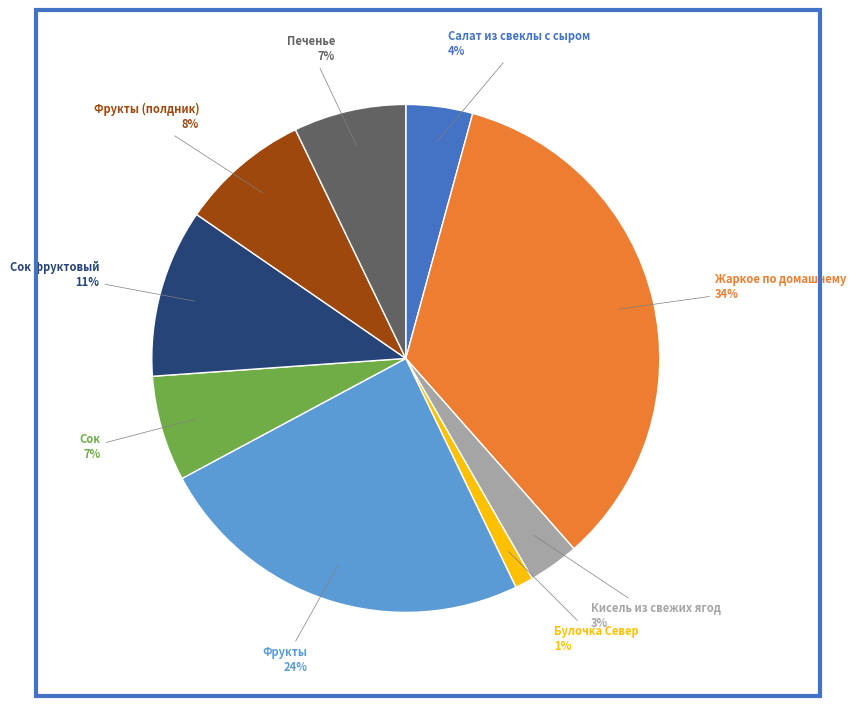

To the nearest percent, what is the average slice percentage?

11%